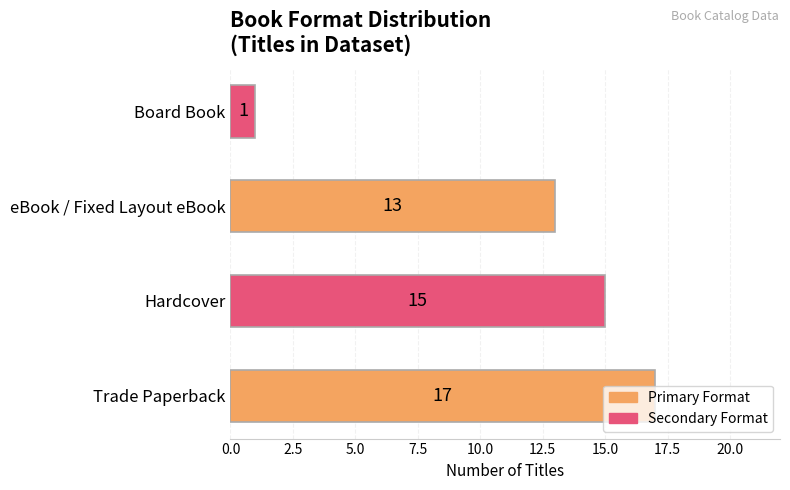

How many data points are less than 15?

2